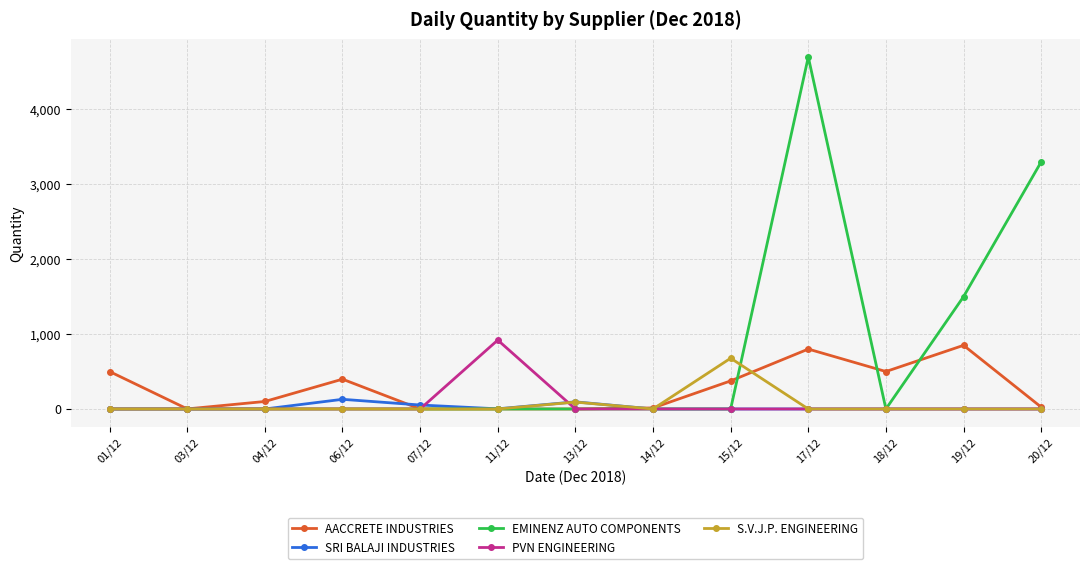

Between 04/12 and 20/12, which series saw the biggest shift?

EMINENZ AUTO COMPONENTS